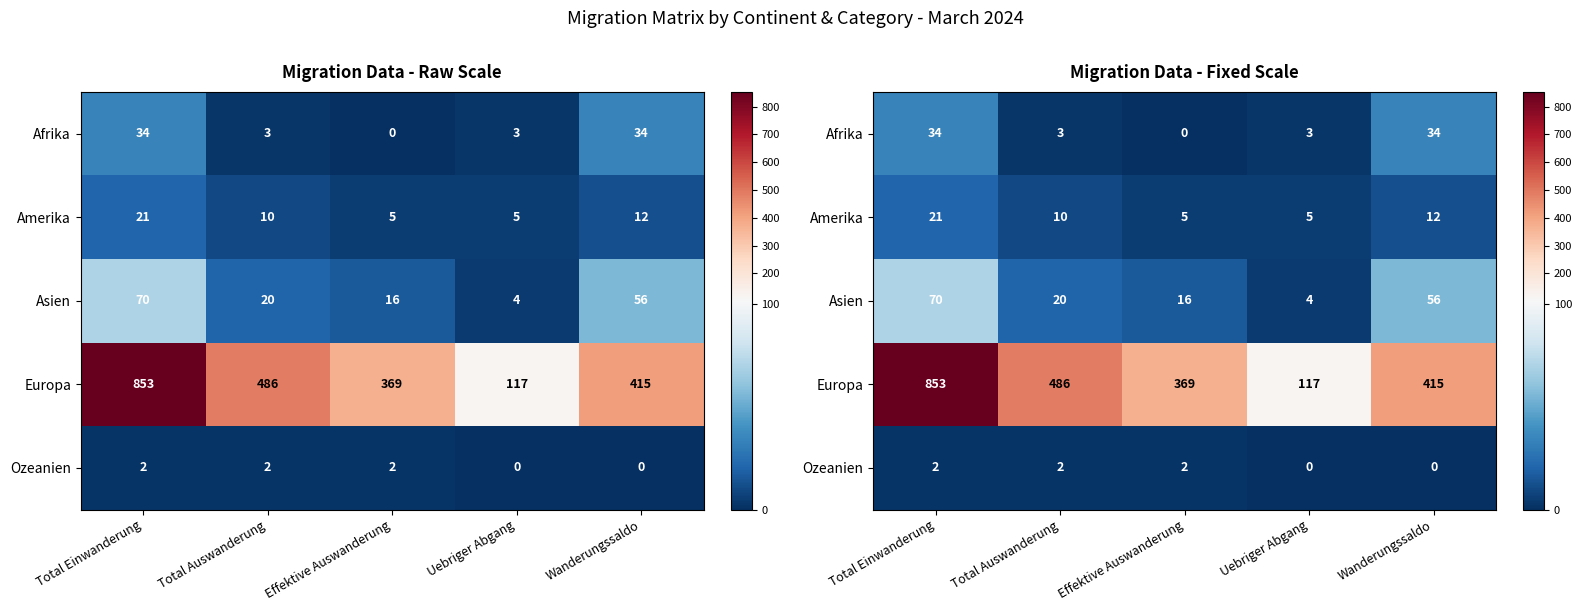

Which series has the widest spread of values?

Europa